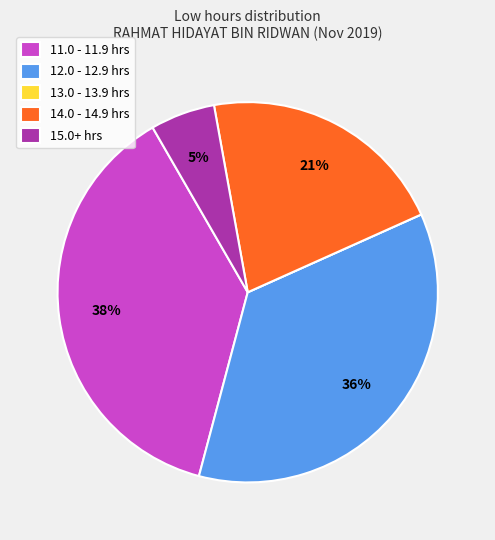

Is there any slice that represents more than half of the pie?

No